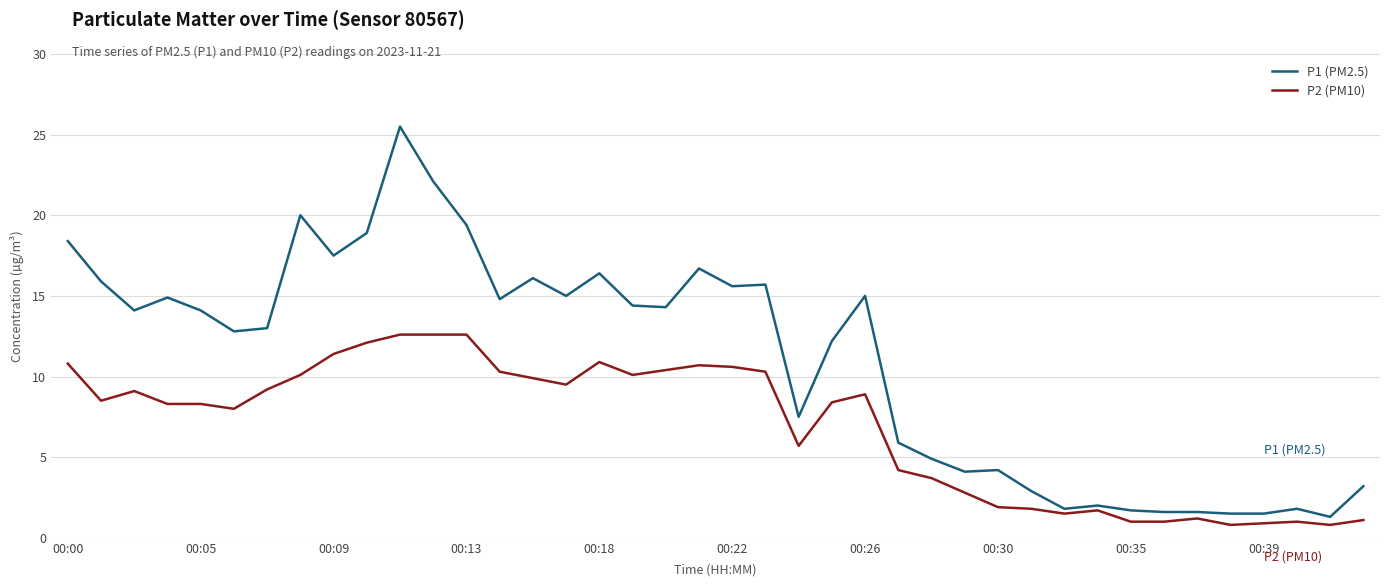

True or false: P1 (PM2.5) and P2 (PM10) intersect in this chart.

False